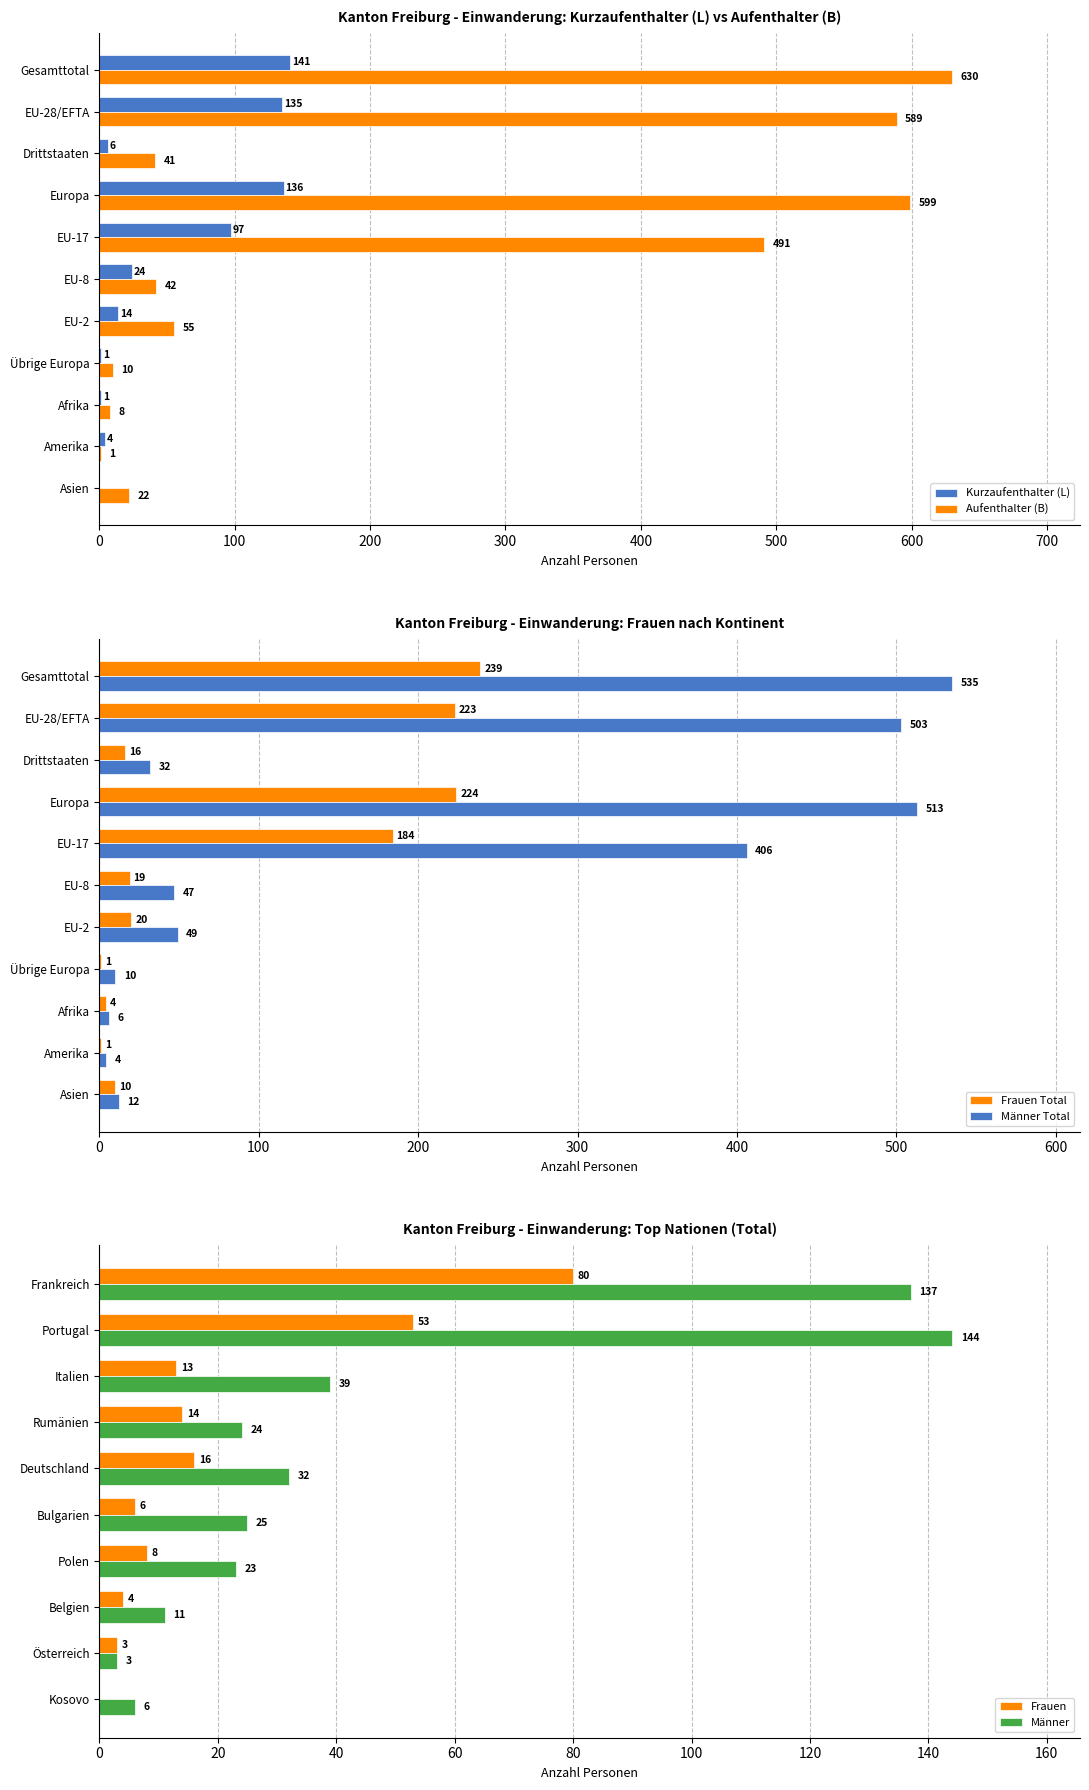

Where is Kurzaufenthalter (L) nearest to the value 70?

EU-17